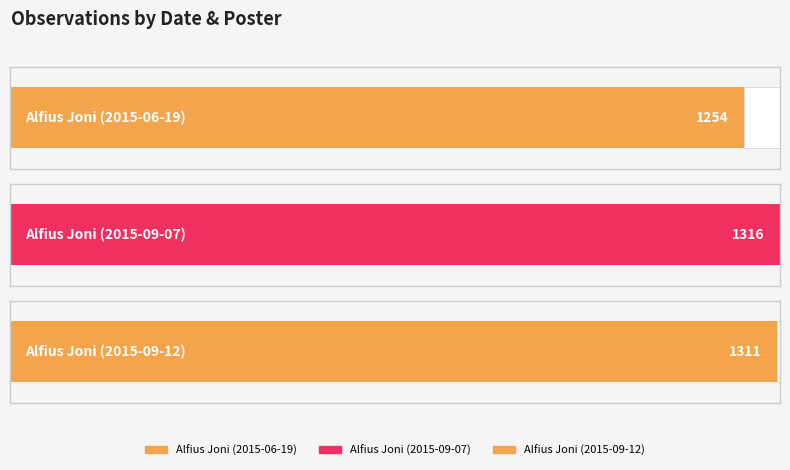

What is the difference between the second highest and minimum values?

57